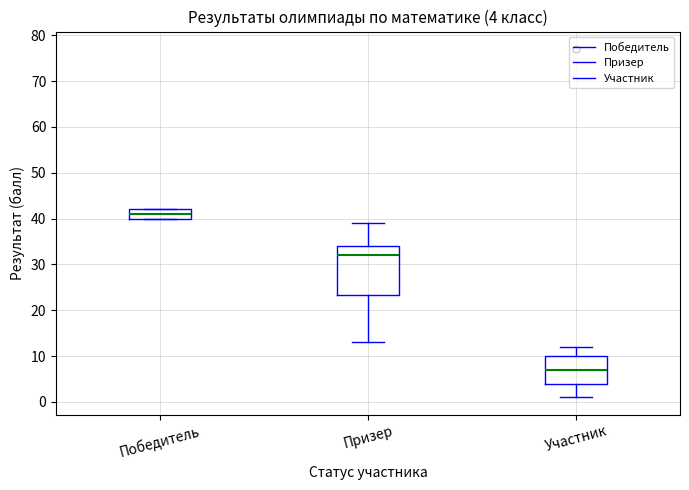

Comparing the boxes themselves (not the whiskers), which one is the tallest?

Призер